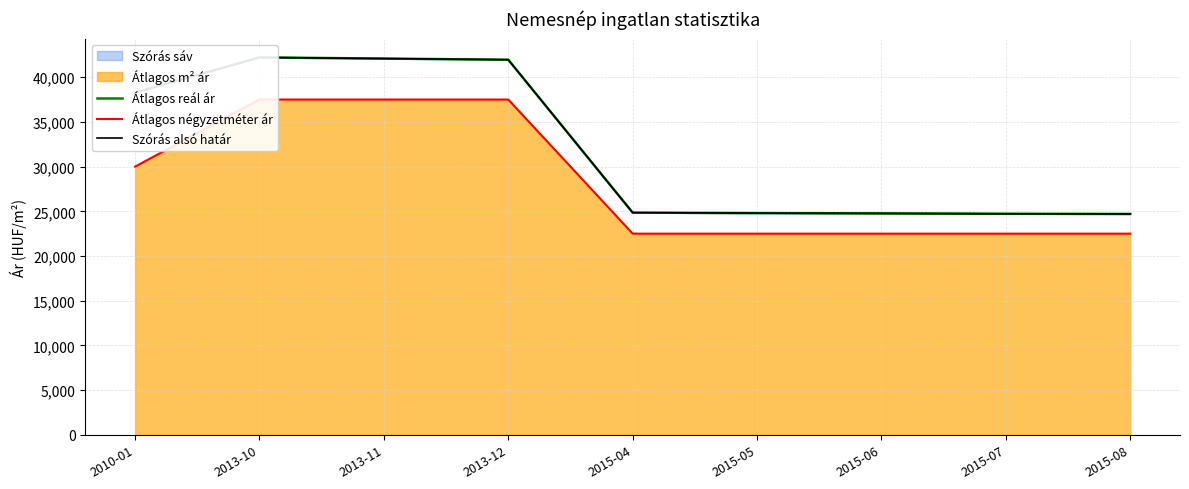

What is the difference between the second highest and minimum values in the Átlagos négyzetméter ár series?

15000